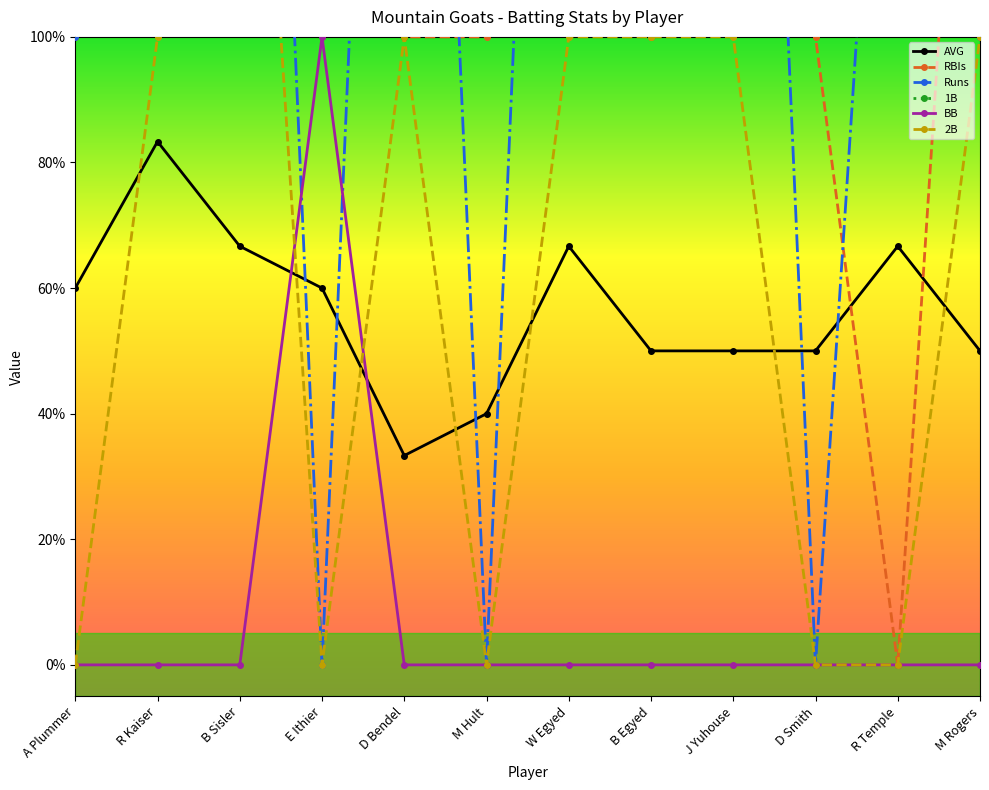

At which category is the sum across all series the highest?

R Kaiser